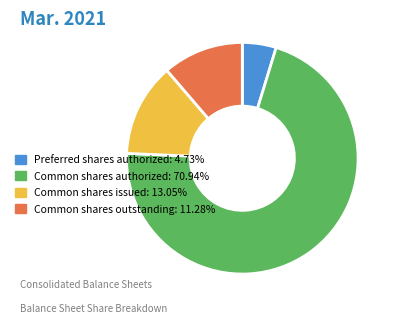

Do Common shares outstanding: 11.28% and Common shares authorized: 70.94% together represent more than half of the pie?

Yes